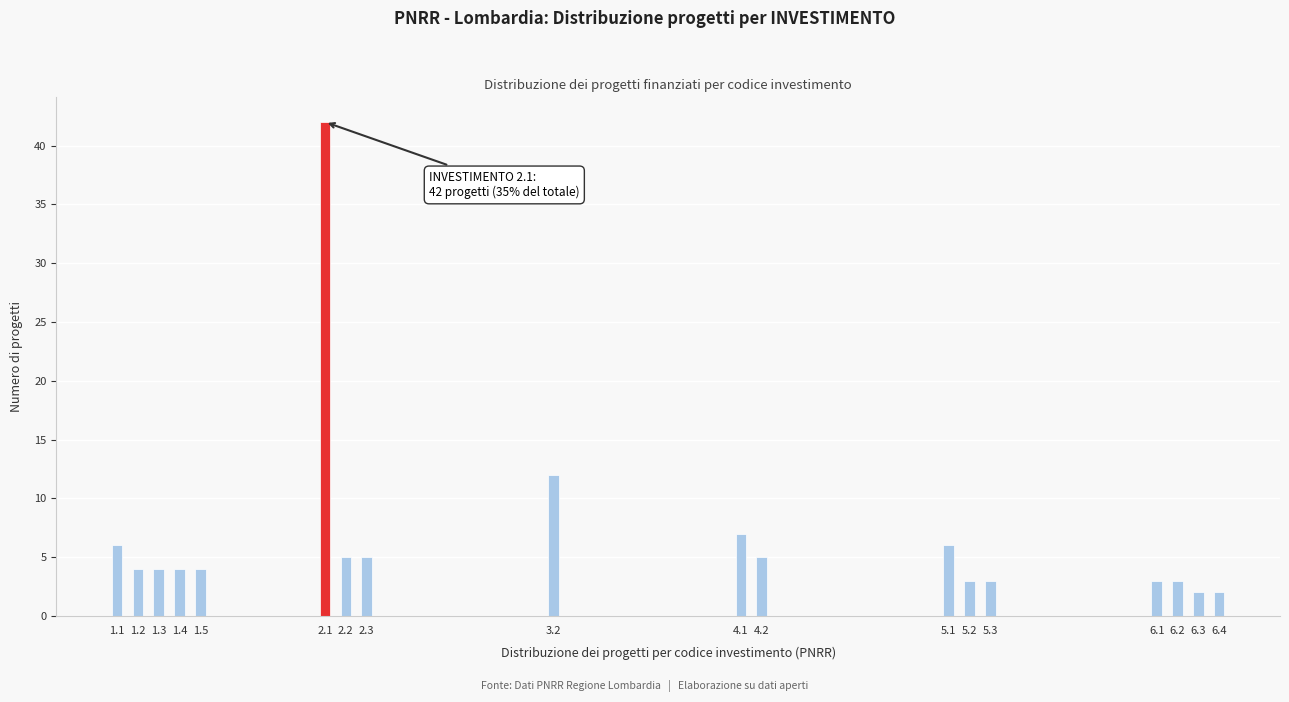

Reading left to right, transcribe all the data shown in this chart.

1.1=6	1.2=4	1.3=4	1.4=4	1.5=4	2.1=42	2.2=5	2.3=5	3.2=12	4.1=7	4.2=5	5.1=6	5.2=3	5.3=3	6.1=3	6.2=3	6.3=2	6.4=2